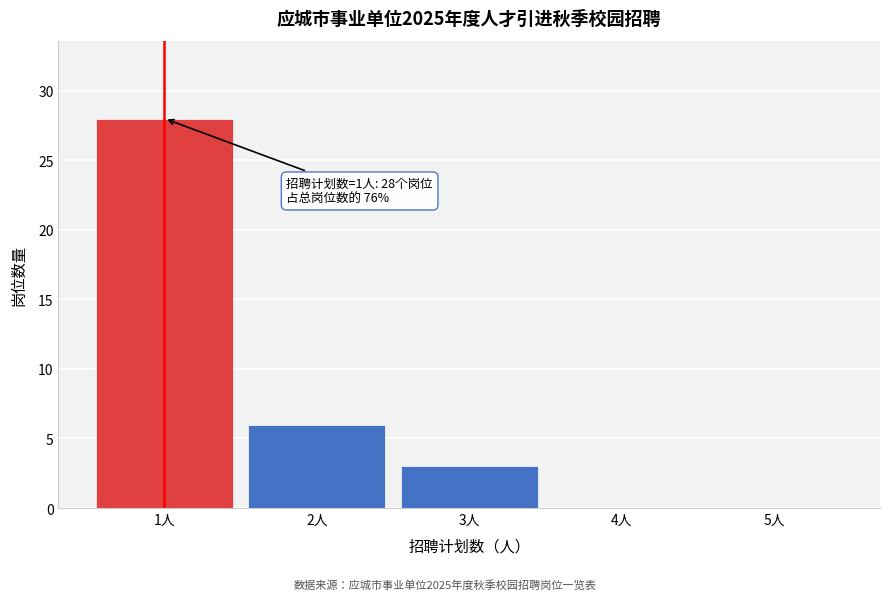

Over which range of the x-axis is the bar tallest?

0.5 to 1.5